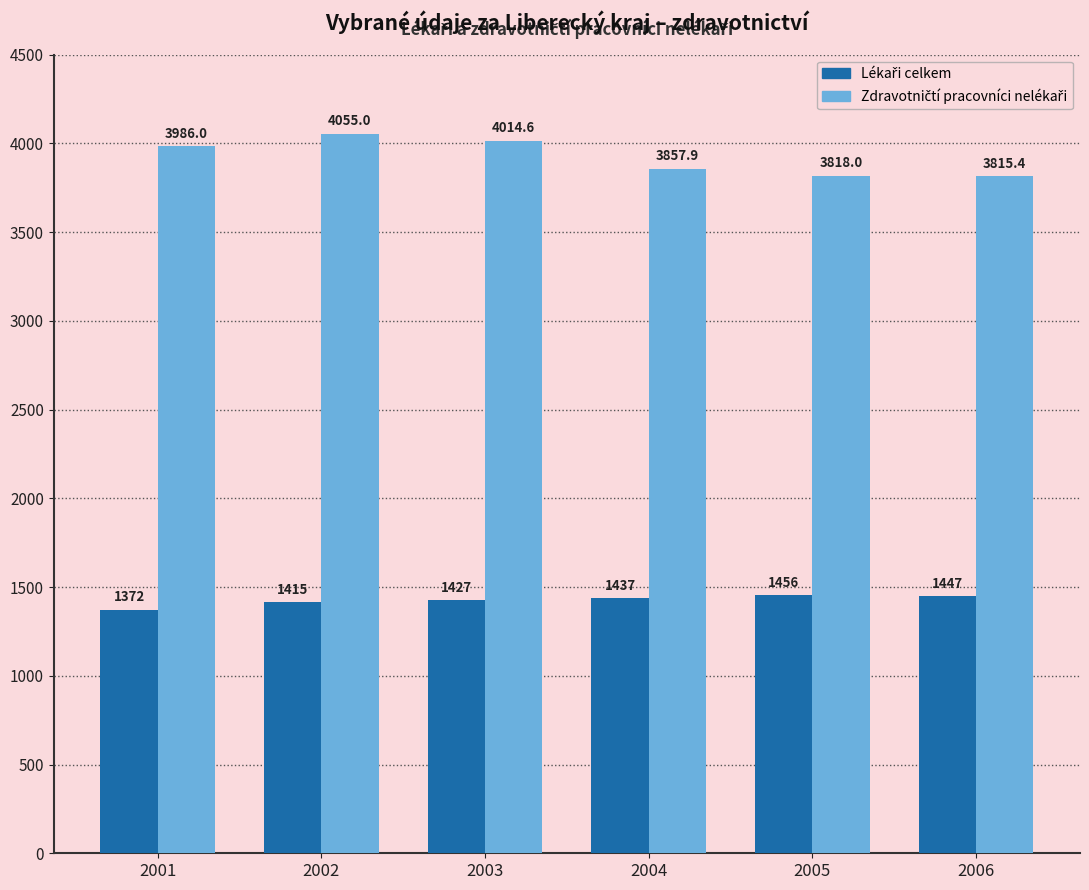

At which category is the sum across all series the highest?

2002